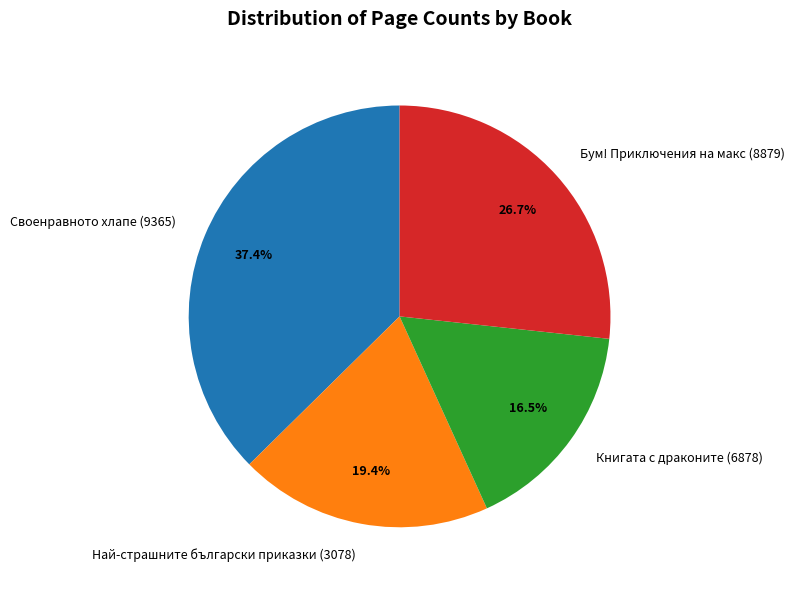

Which slice is the smallest?

Книгата с драконите (6878)